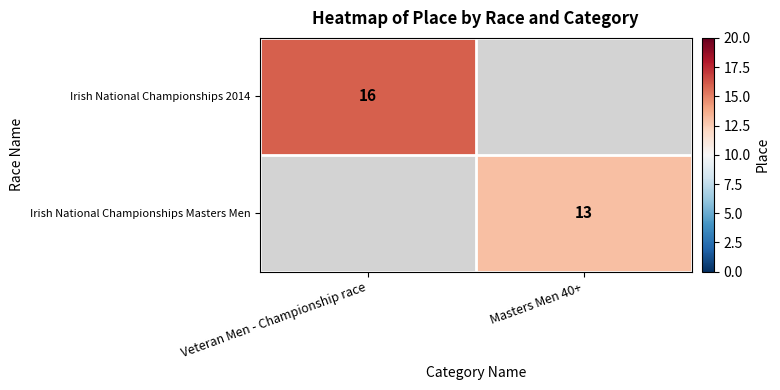

Is it true that Irish National Championships Masters Men equals 13 at Masters Men 40+?

True